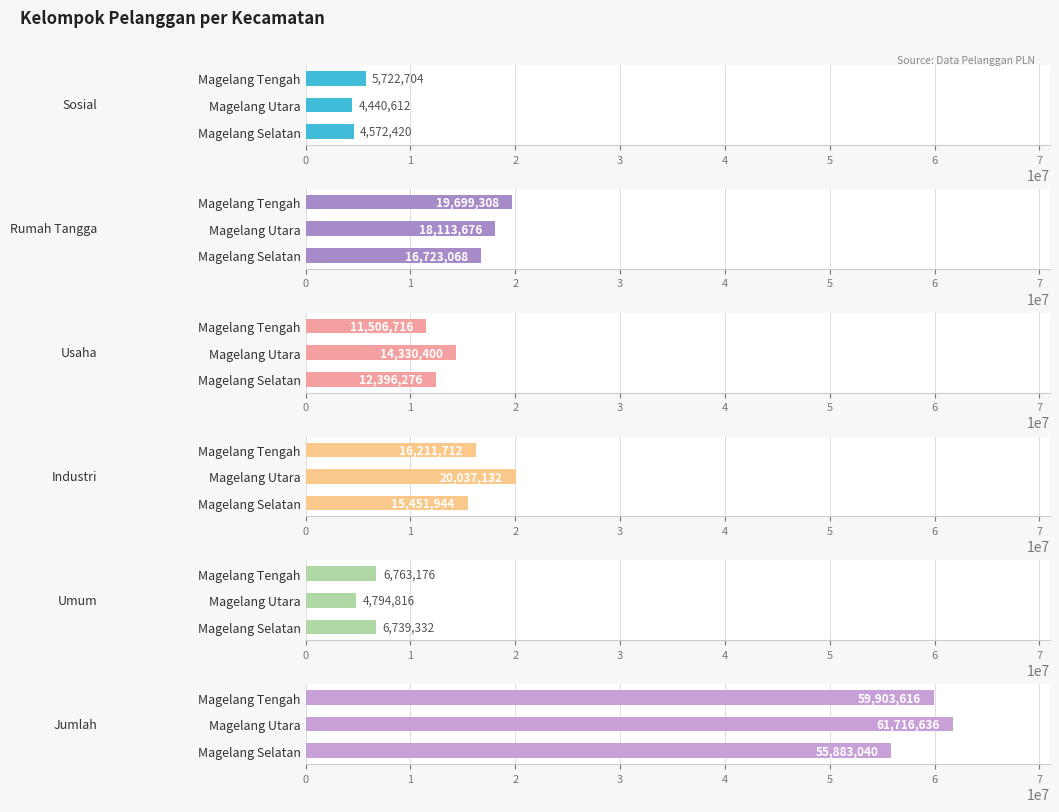

What are all the series names shown in the legend?

Kelompok Pelanggan Sosial, Kelompok Pelanggan Rumah Tangga, Kelompok Pelanggan Usaha, Kelompok Pelanggan Industri, Kelompok Pelanggan Umum, Kelompok Pelanggan Jumlah